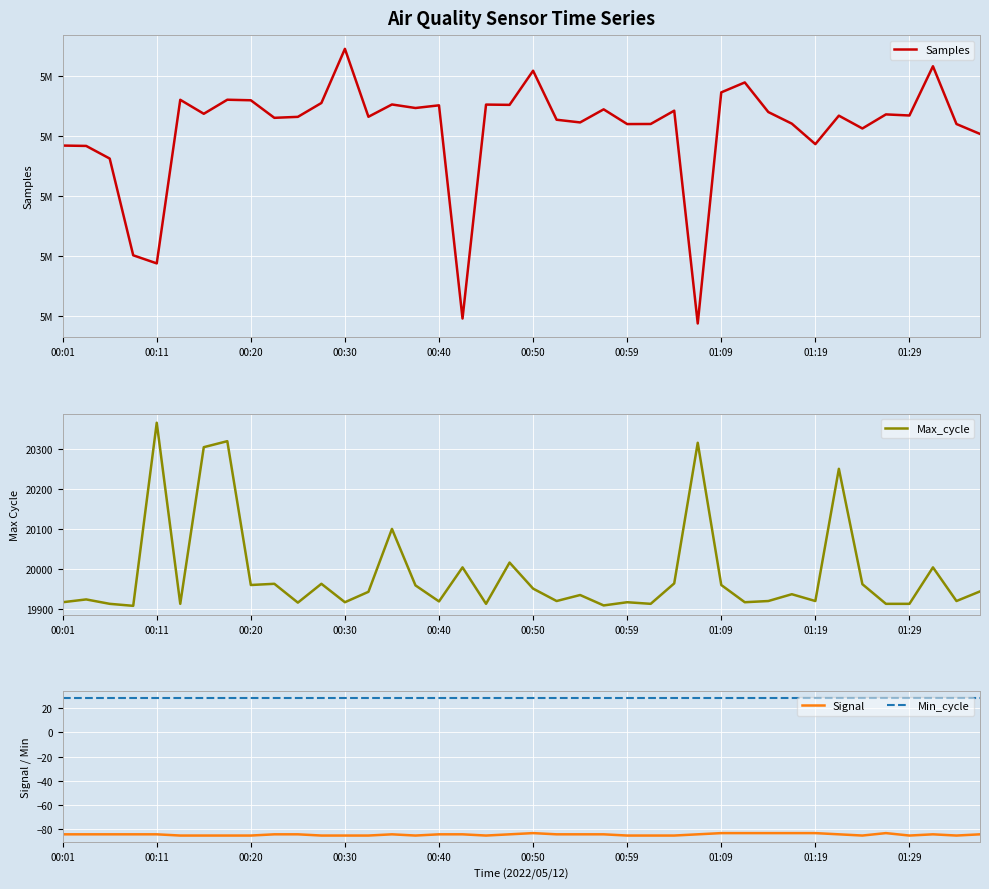

The value of Signal at 11 is -85. True or false?

True